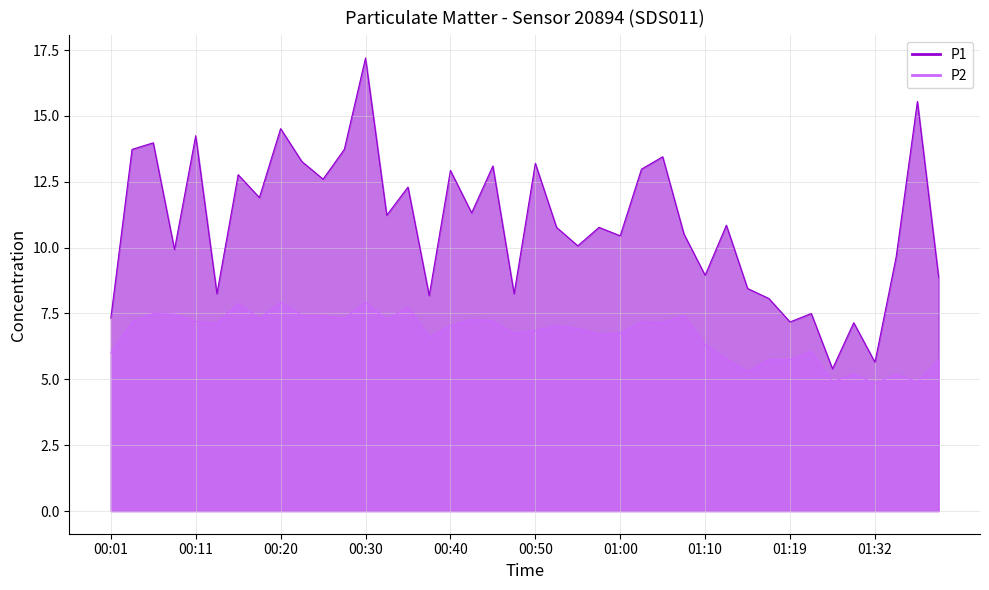

What are all the series names shown in the legend?

P1, P2